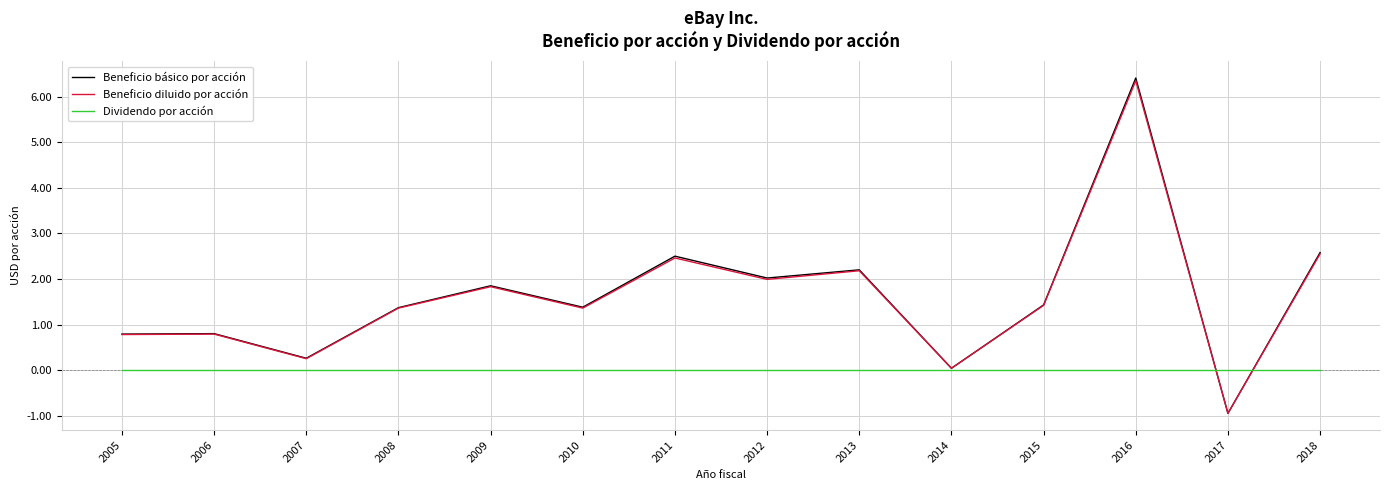

Where is Beneficio básico por acción nearest to the value 2?

2012